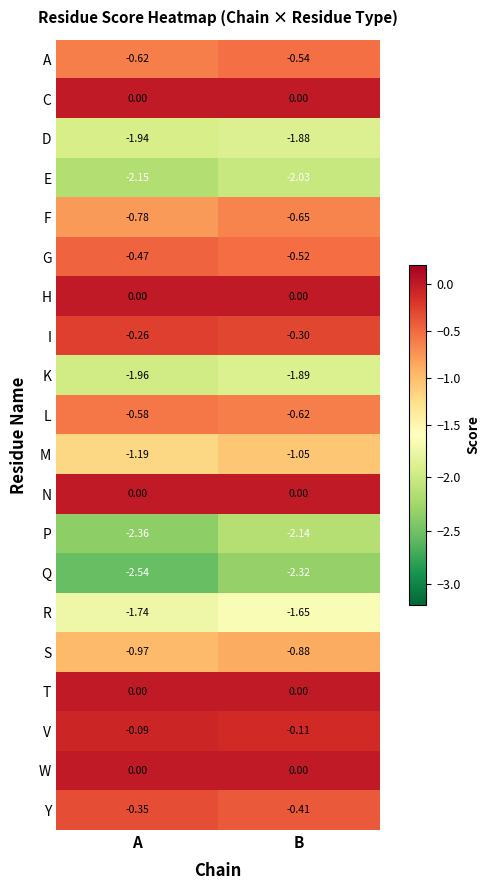

List the labels in order of K value, smallest first.

A, B